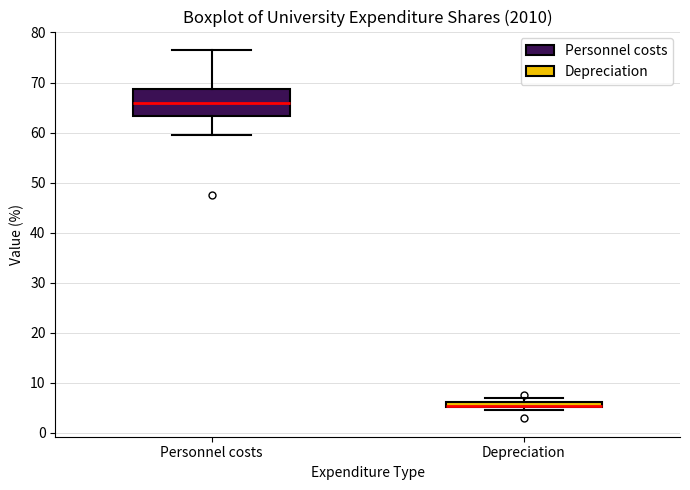

Comparing the boxes themselves (not the whiskers), which one is the tallest?

Personnel costs